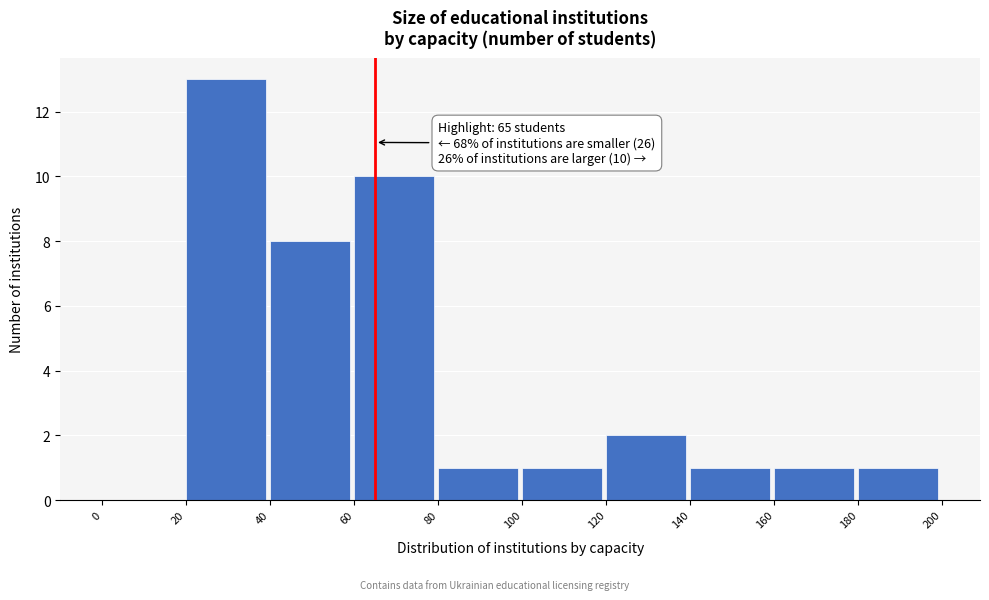

Over which range of the x-axis is the bar tallest?

20 to 40